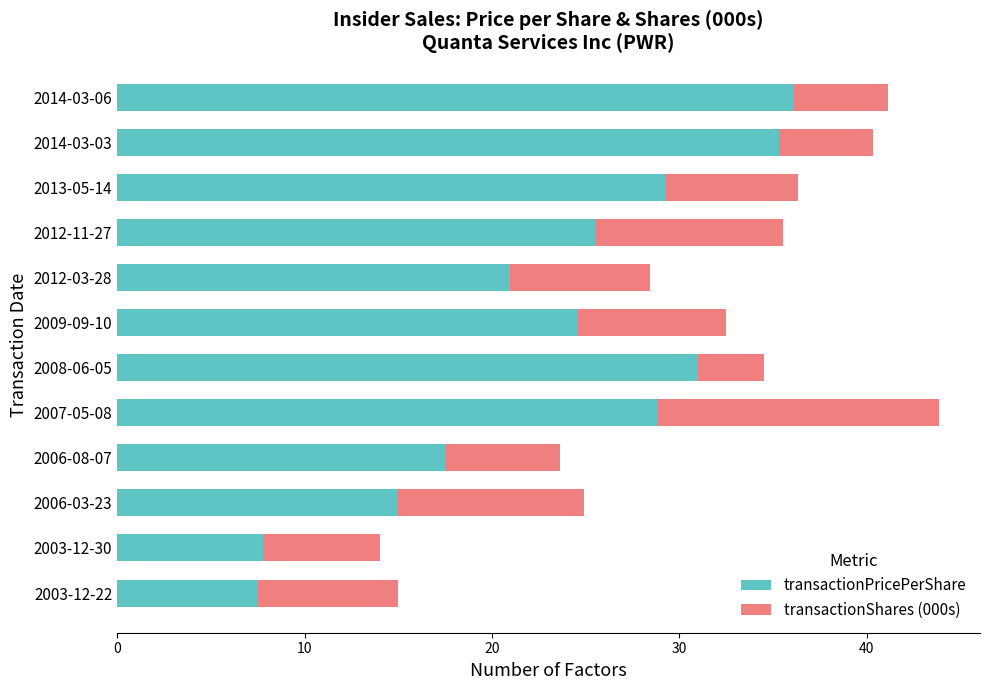

What is the approximate value of transactionPricePerShare at 2013-05-14?

29.2